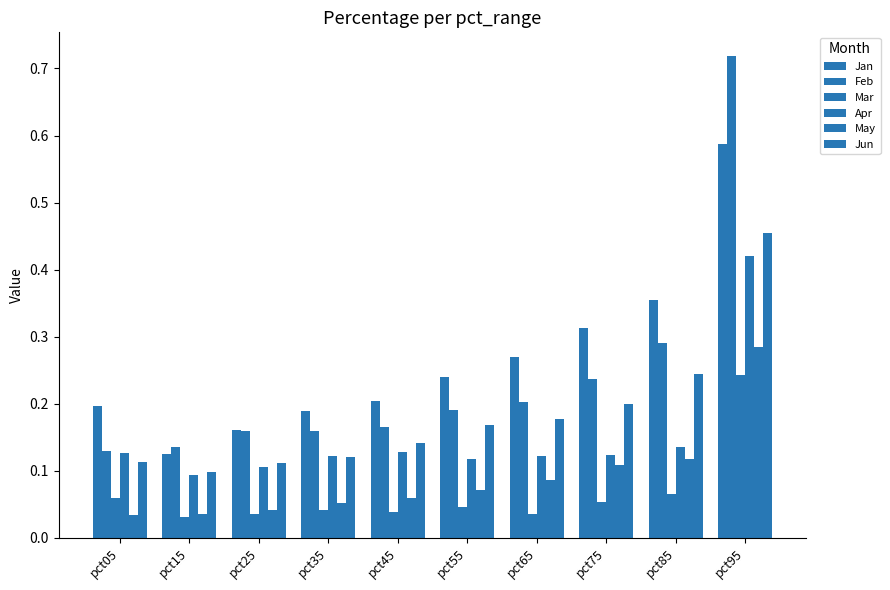

At which category does the chart reach its peak across all series?

pct95